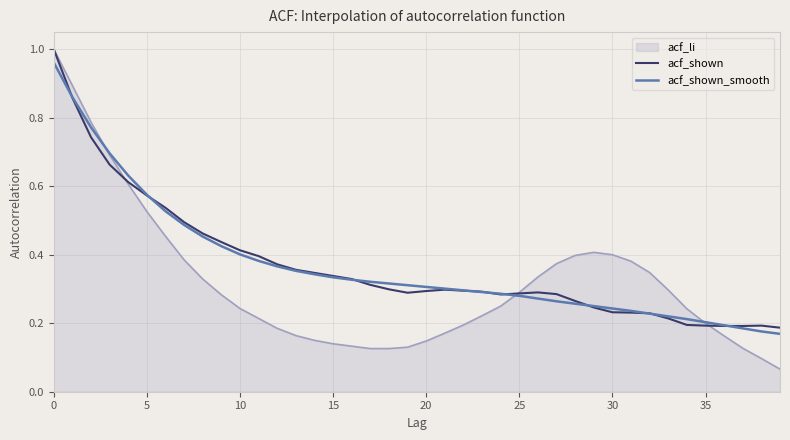

Which series has the widest spread of values?

acf_li